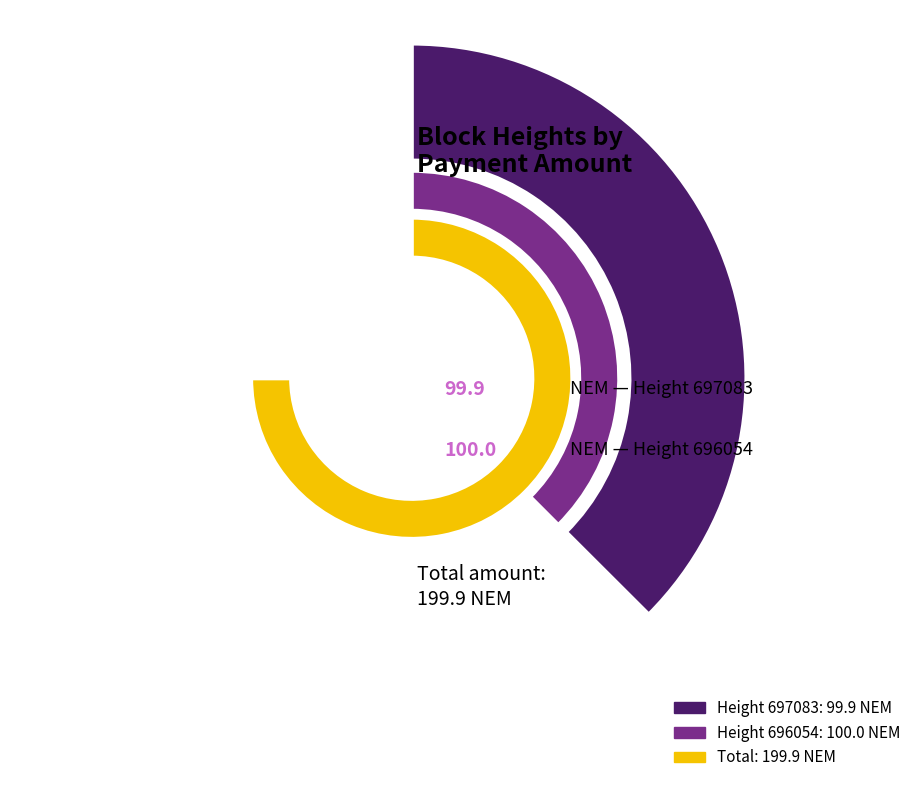

Rank the categories by value from lowest to highest.

697083, 696054